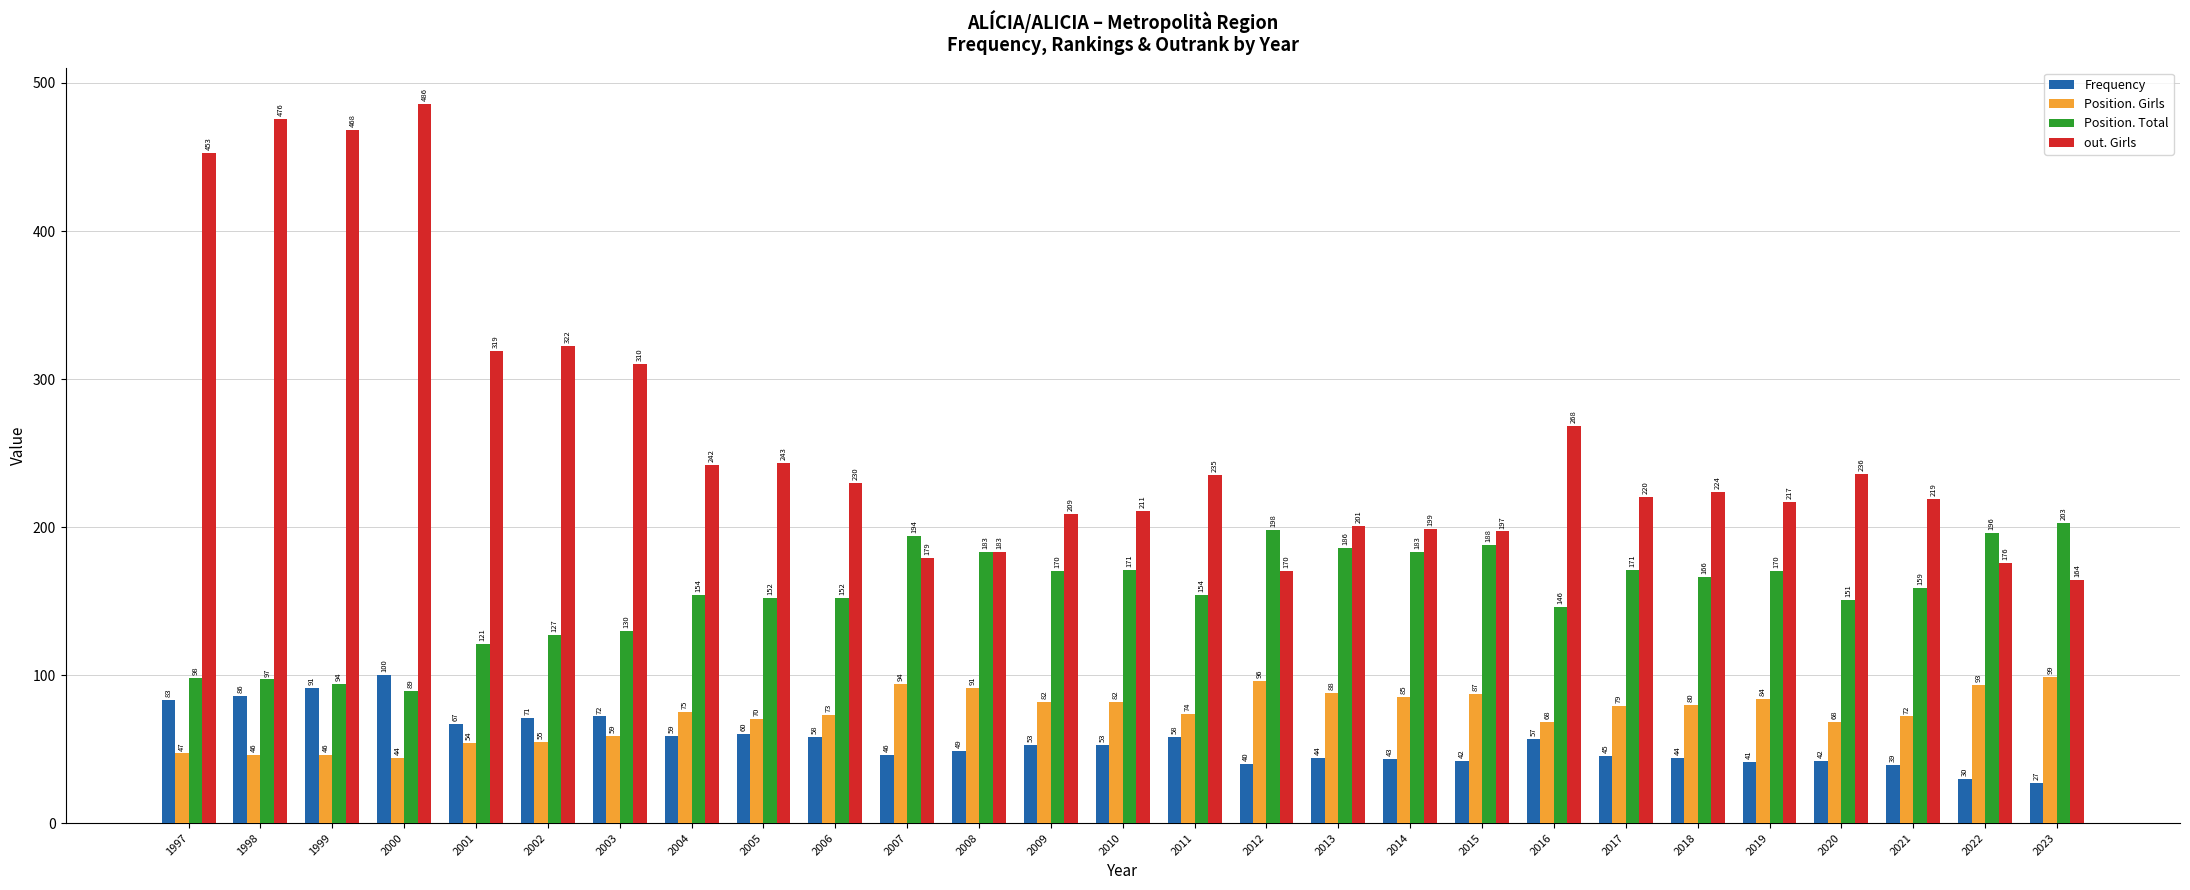

How many series are shown in this chart?

4